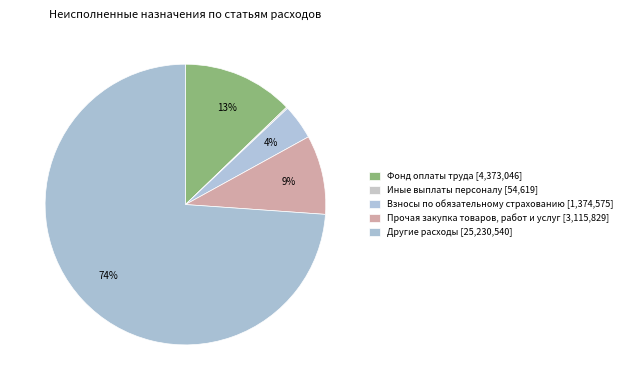

Does any single category account for the majority?

Yes